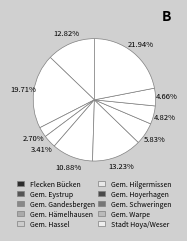

What is the smallest slice in the pie chart?

Gemeinde Gandesbergen